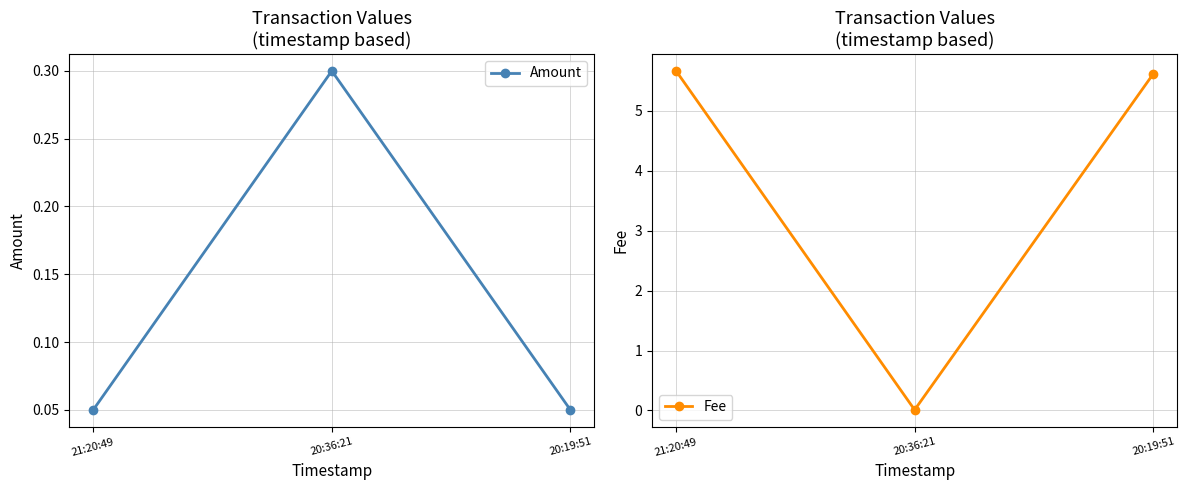

What is the value of the Fee point at the 1st from the left?

5.7